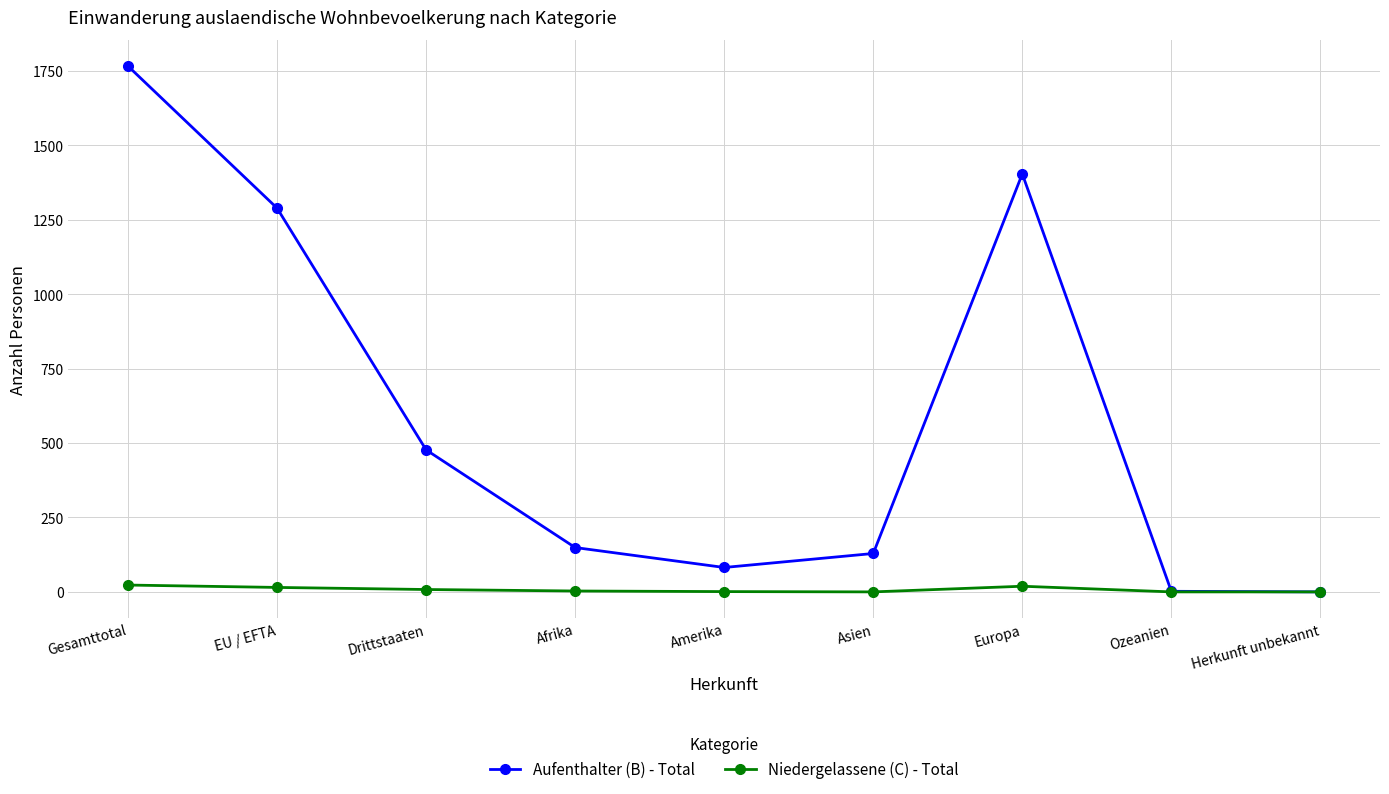

What is the label of the 8th point from the left?

Ozeanien